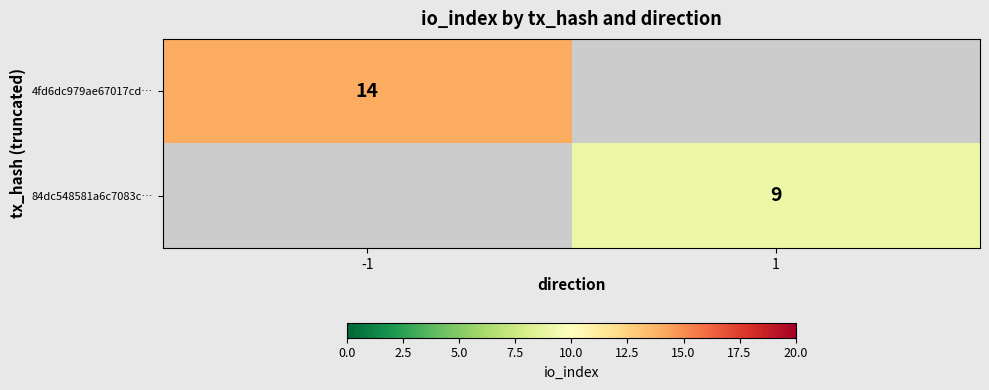

True or false: 84dc548581a6c7083c… has a value of 3 at 1.

False